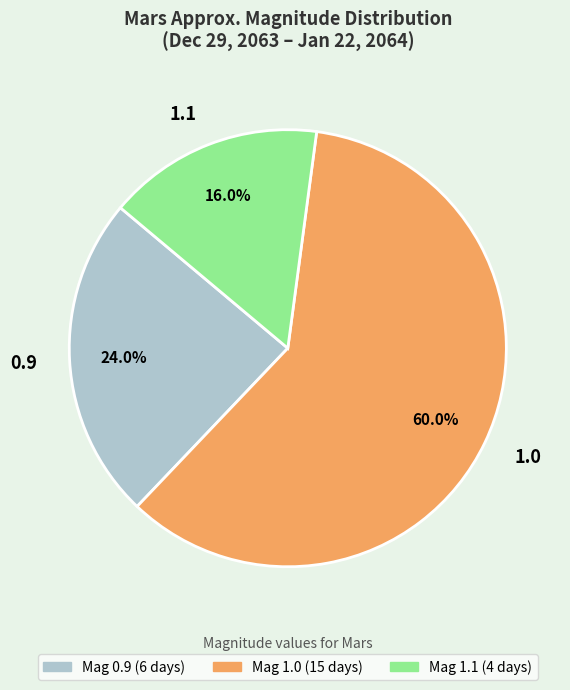

Which category has the biggest portion of the pie?

1.0